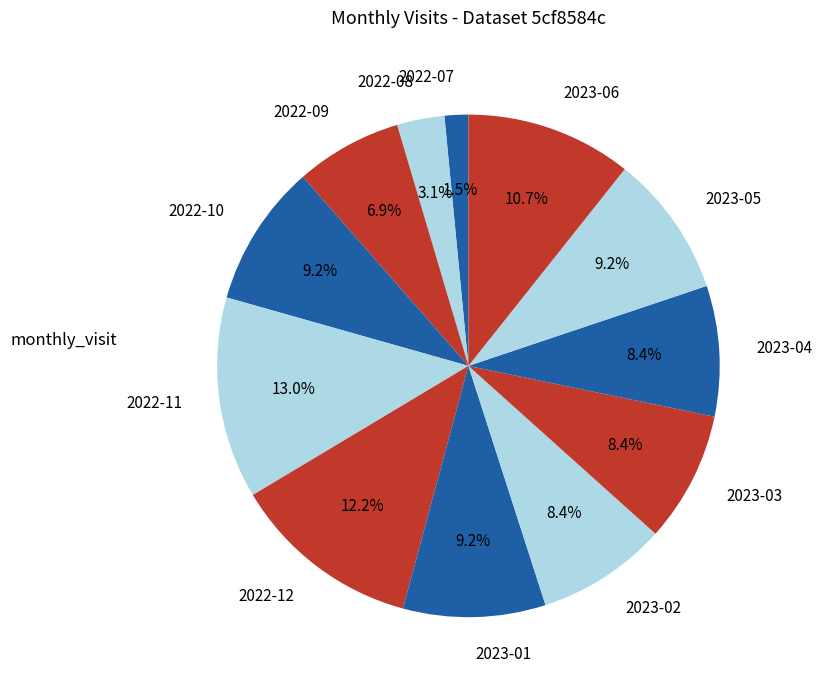

To the nearest percent, what is the difference between the largest and smallest slice percentages?

11%